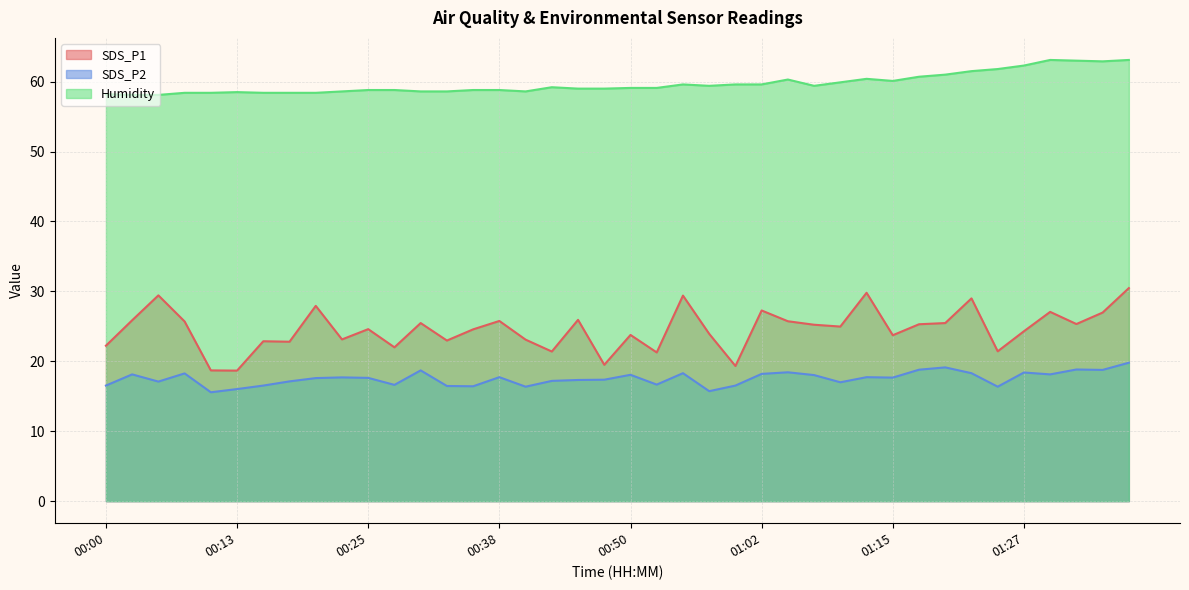

What is the label of the 40th point from the left?

01:37